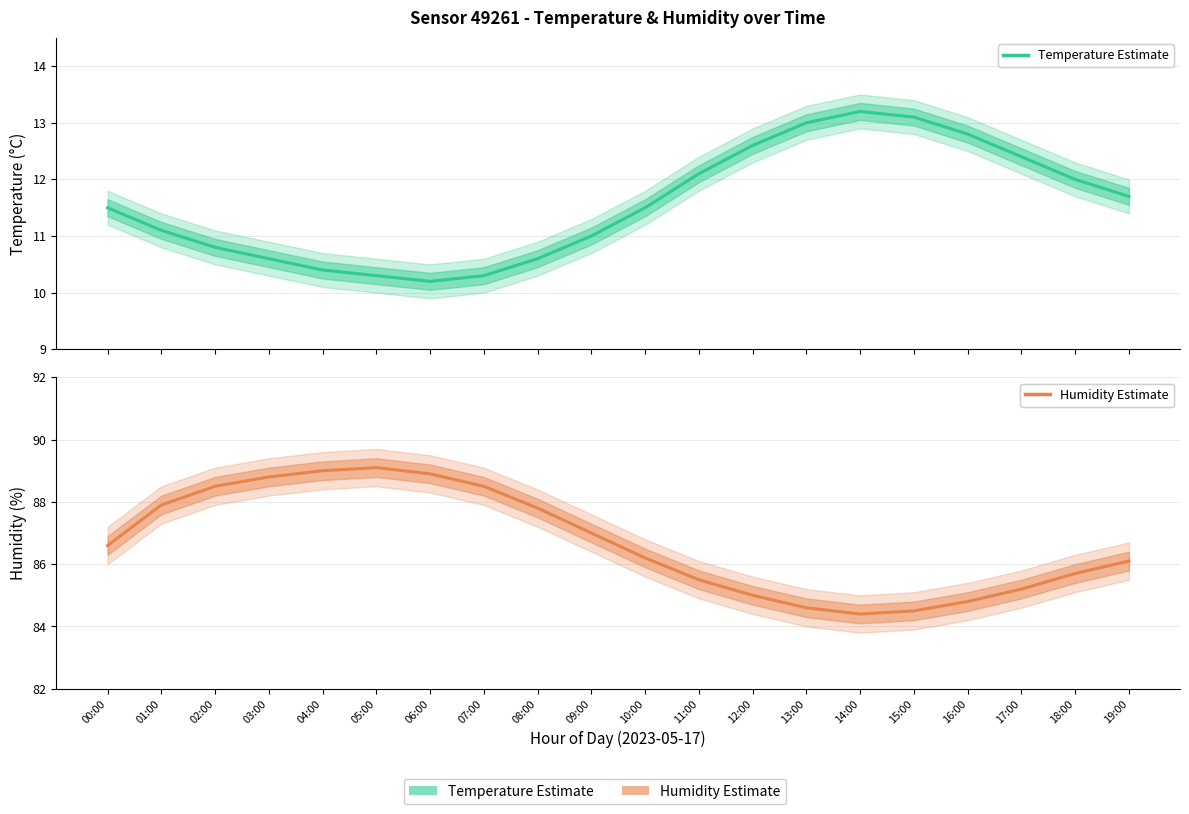

Rank the series at 05:00 from lowest to highest value.

temperature, humidity